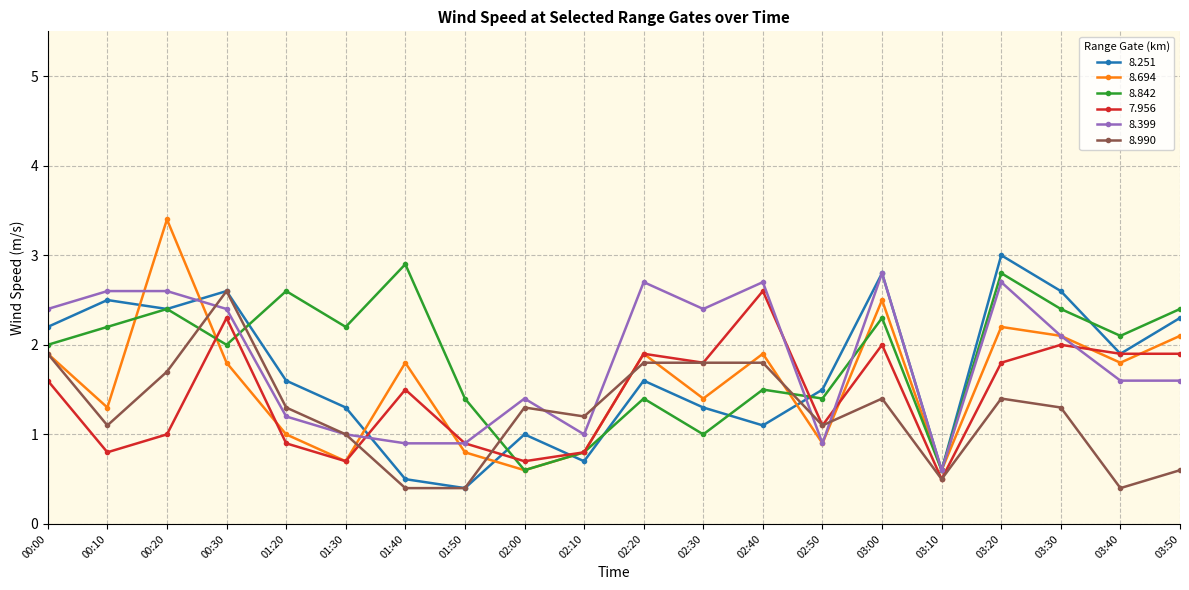

What are all the series names shown in the legend?

8.251, 8.694, 8.842, 7.956, 8.399, 8.990